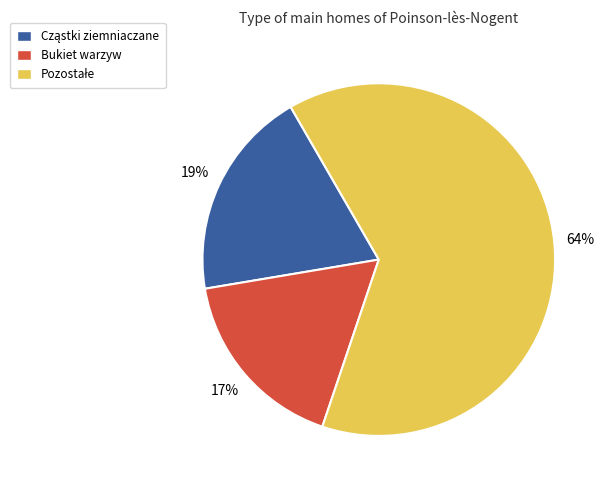

Is there any slice that represents more than half of the pie?

Yes